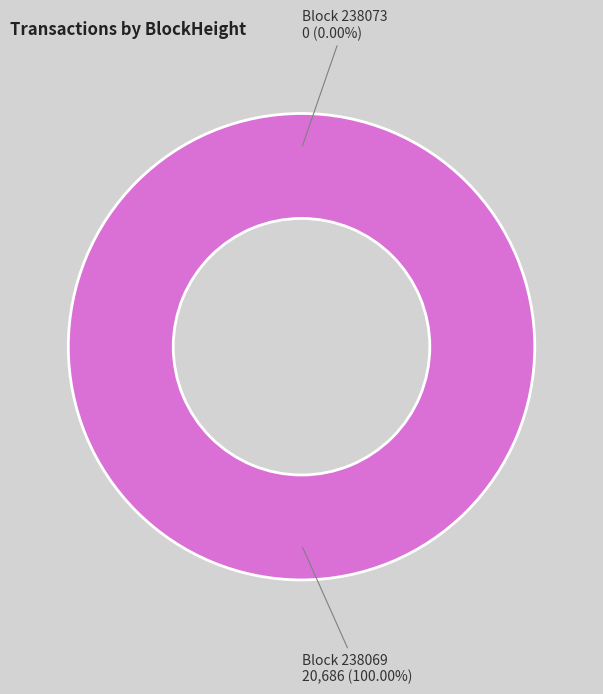

Is it true that 238069 is 100% of the pie?

True